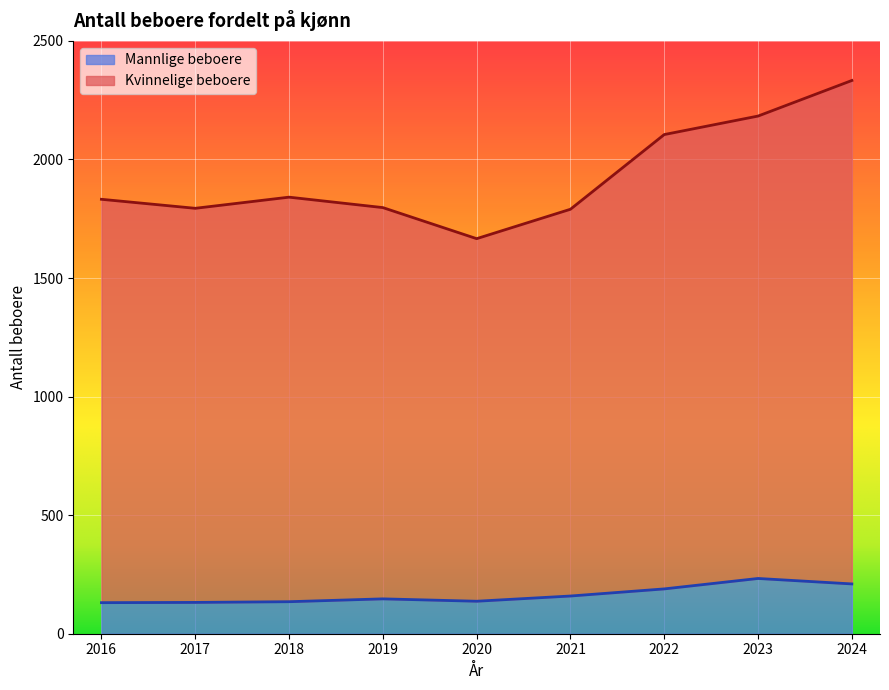

Which category has the lowest value in the Kvinnelige beboere series?

2020